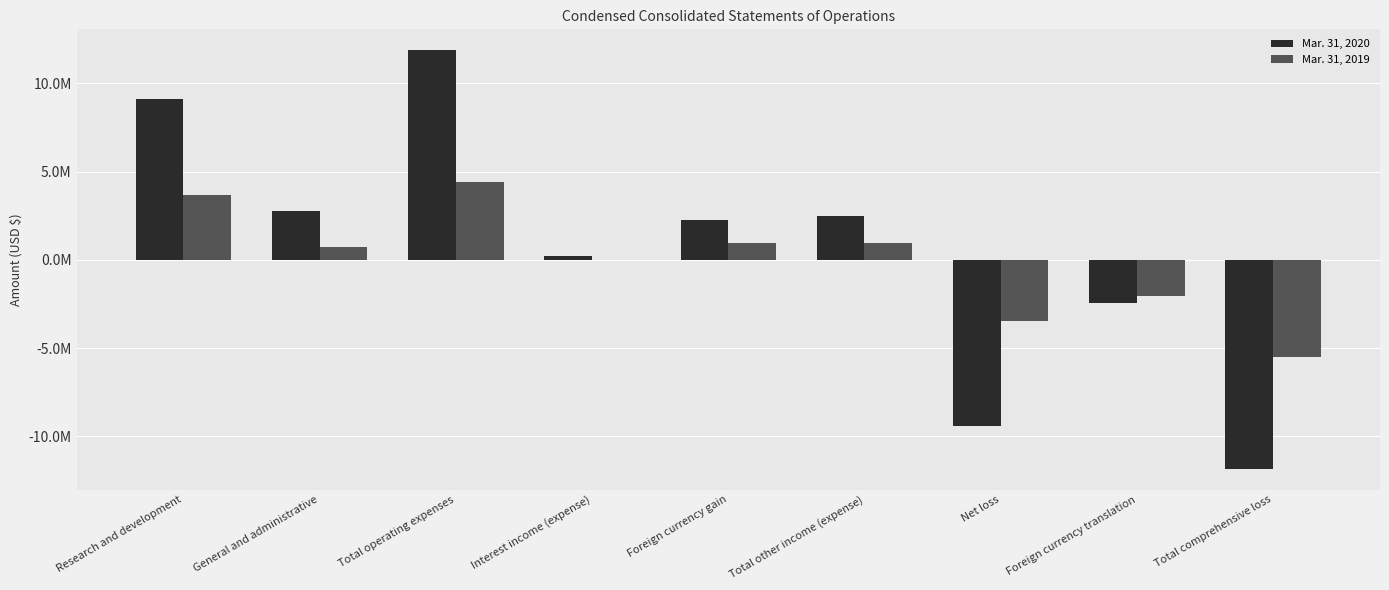

What is the lowest value of the Mar. 31, 2020 series?

-11824910